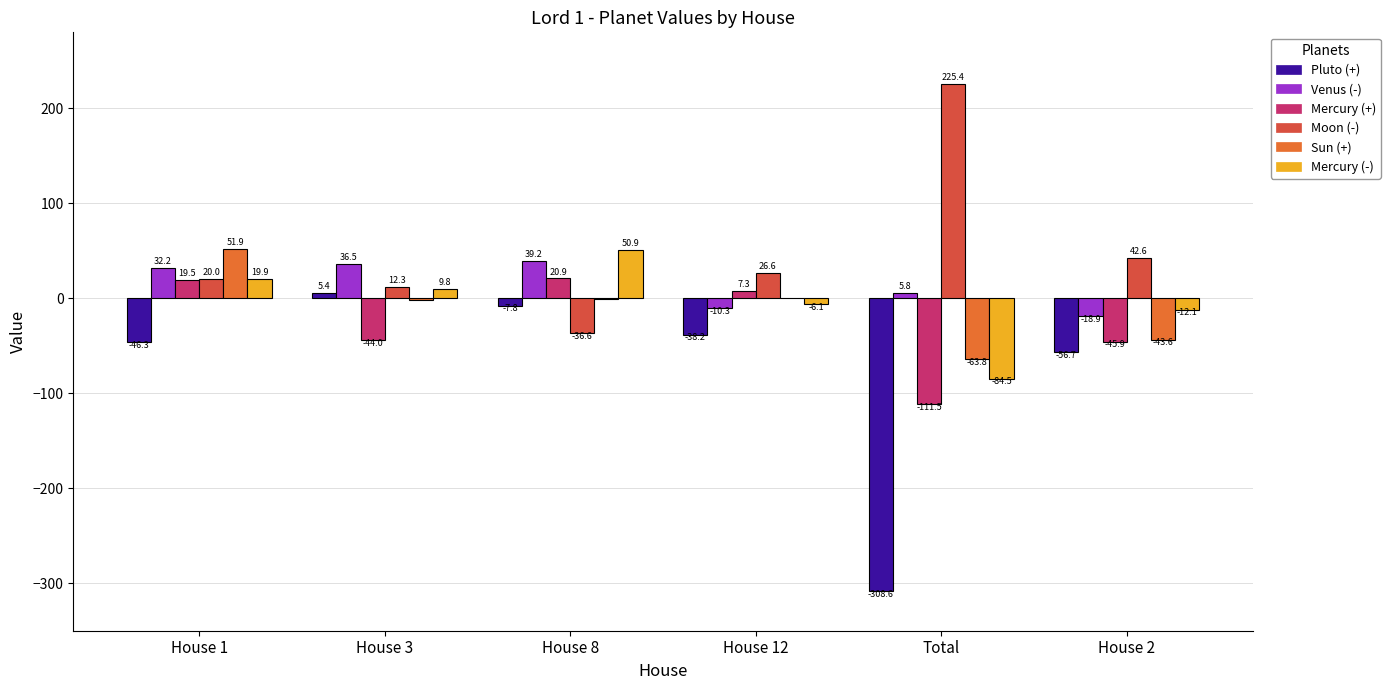

At how many categories does at least one series exceed 6?

6